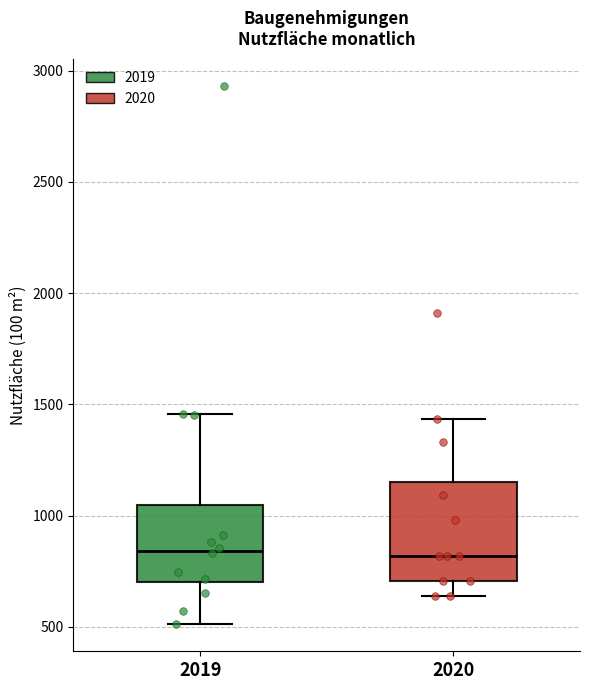

Where does the median line of the box at x = 2019 sit on the y-axis? The values are not printed on the chart, so give them approximately, as read against the axis.

850